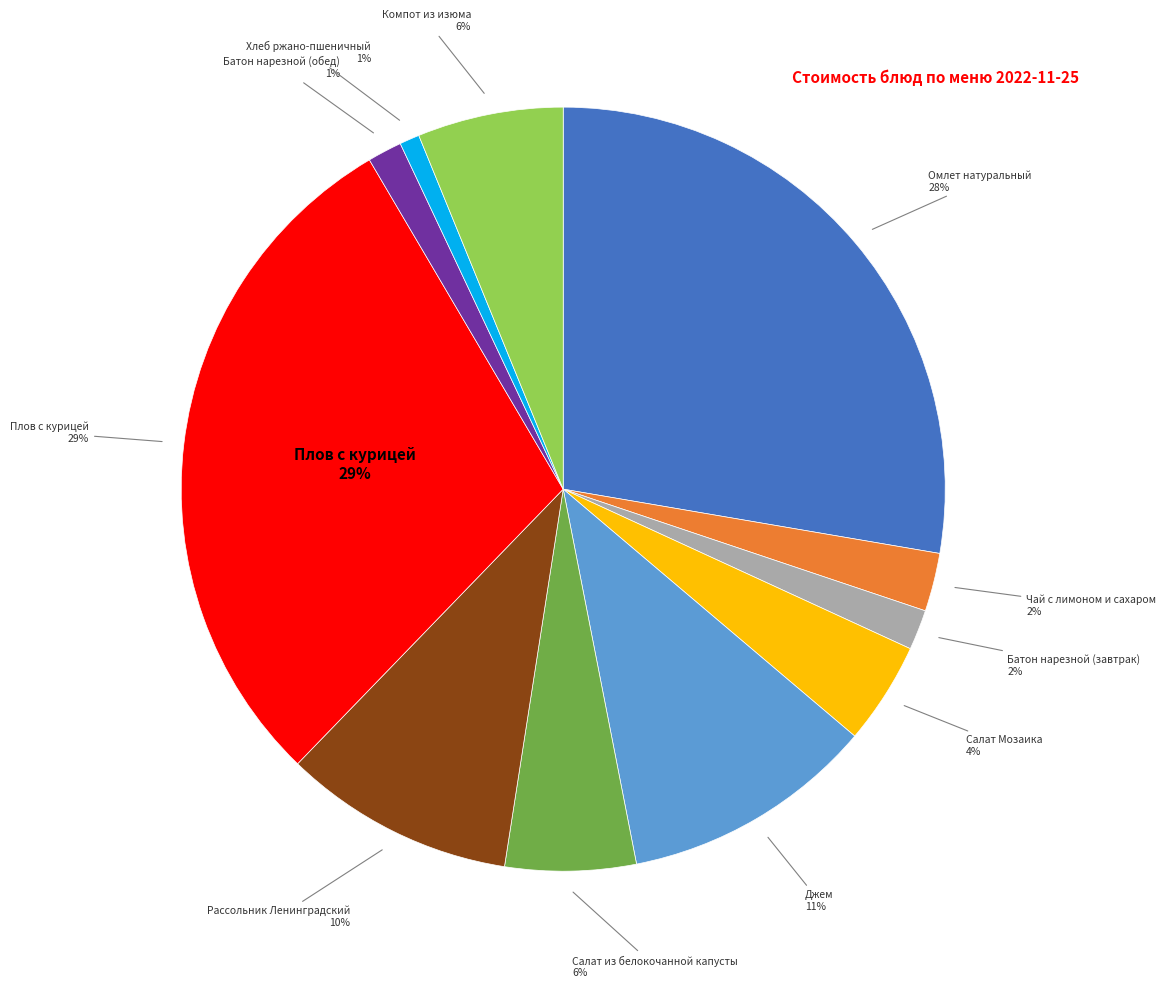

Which category has the smallest portion of the pie?

Хлеб ржано-пшеничный